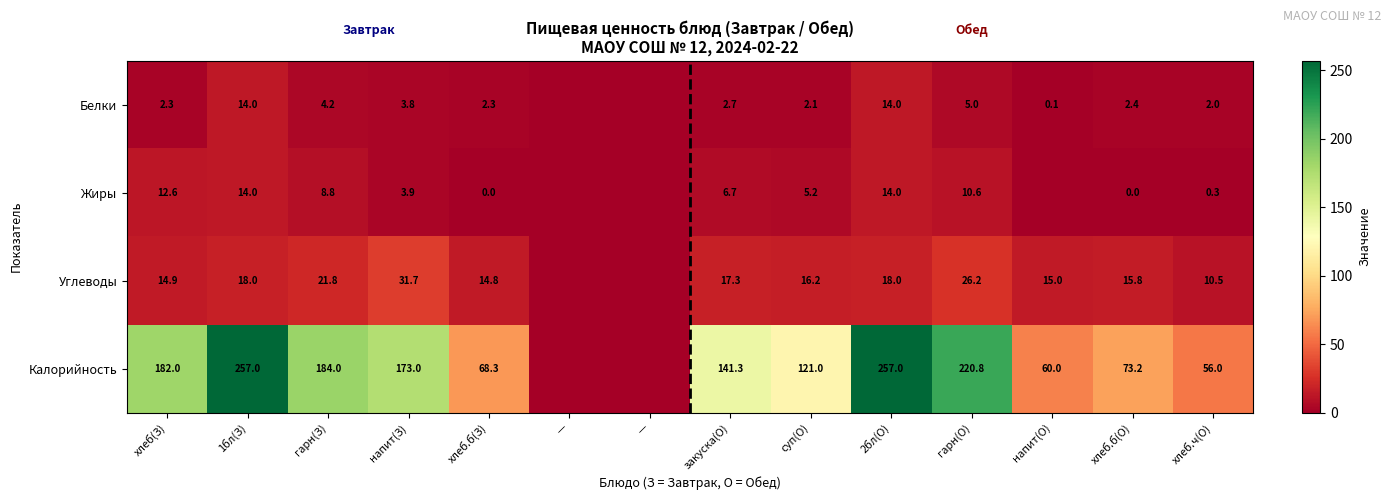

What is the total value across all series at хлеб(З)?

211.8